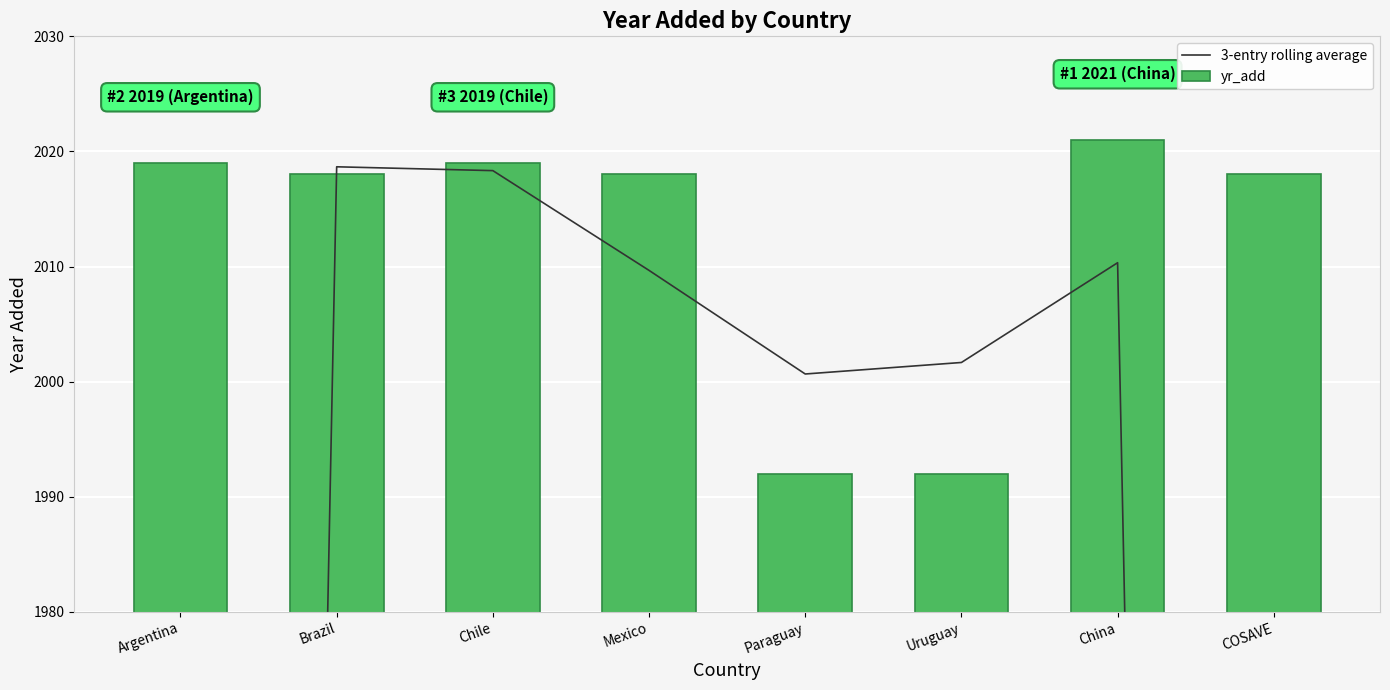

Which series has the widest spread of values?

3-entry rolling average